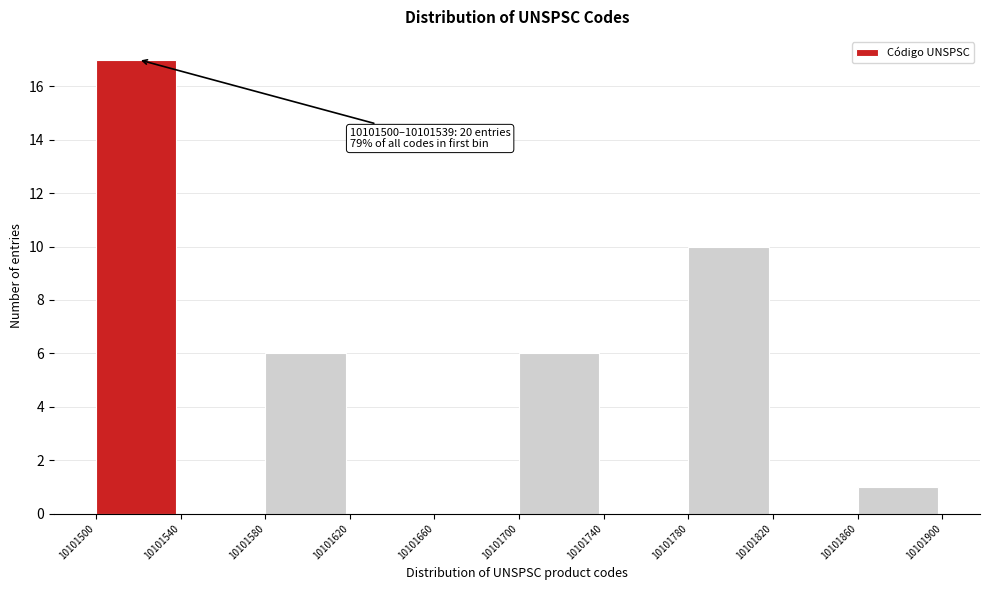

Over which range of the x-axis is the bar tallest?

10101500 to 10101540